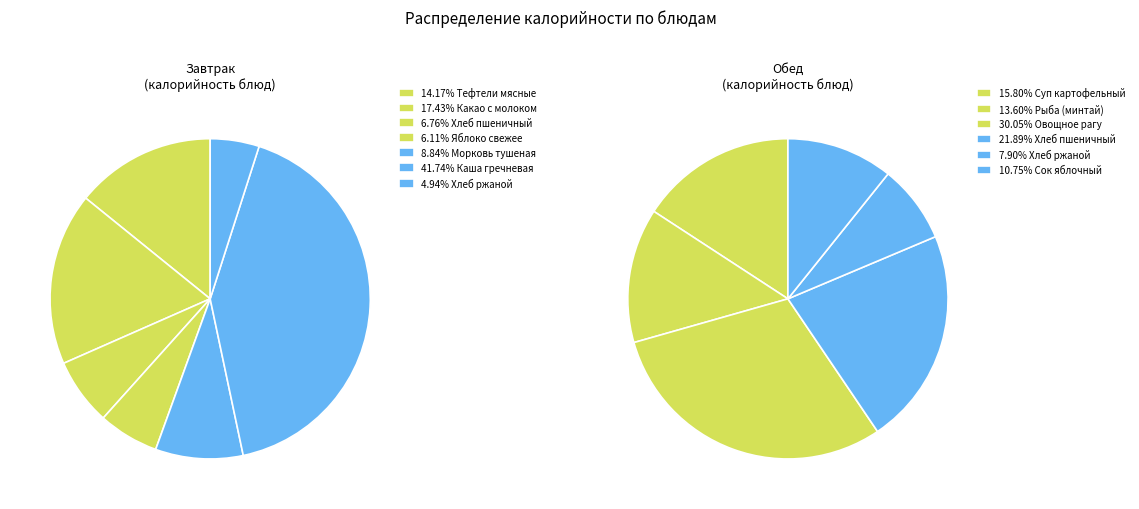

How many slices are in this pie chart?

13